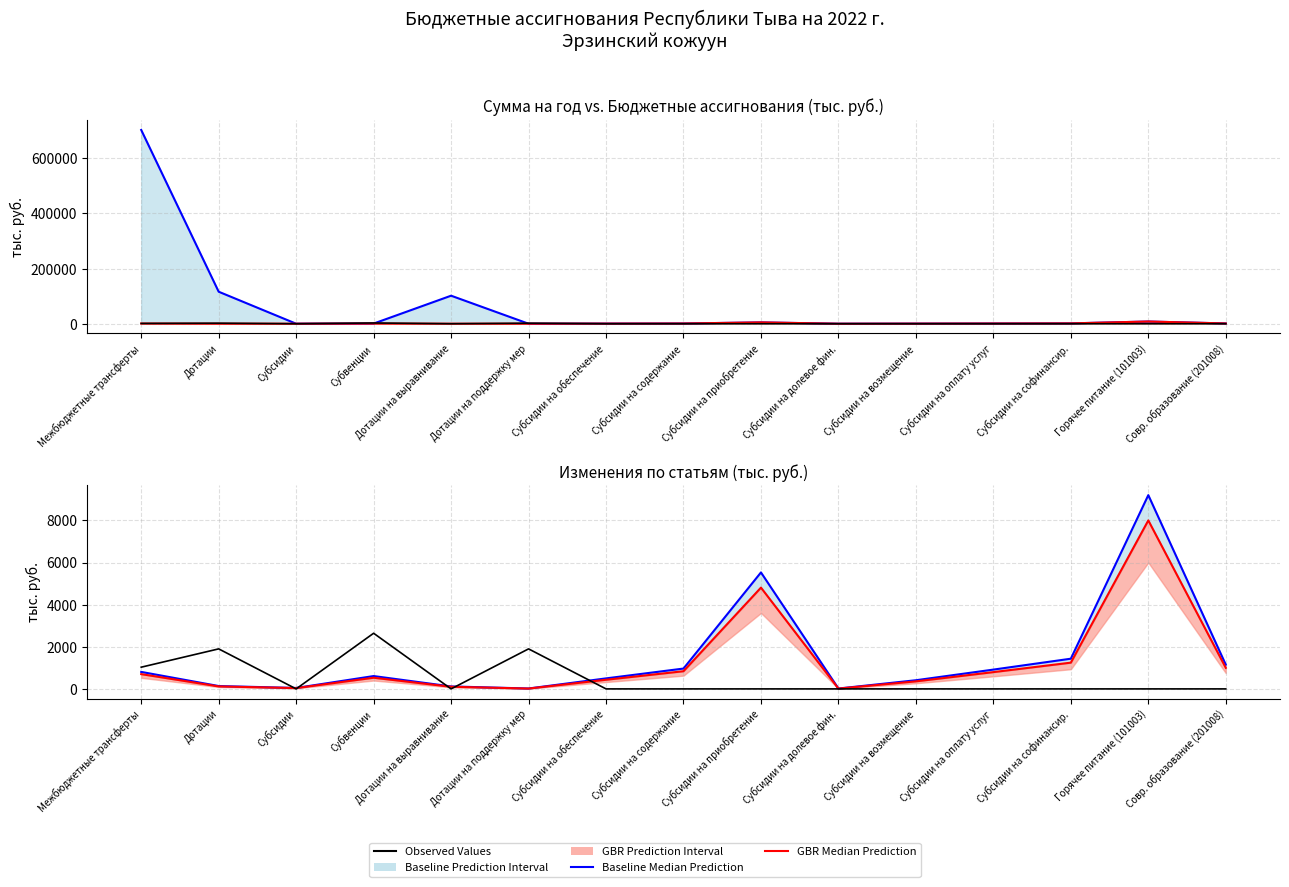

How many categories are shown in the chart?

15